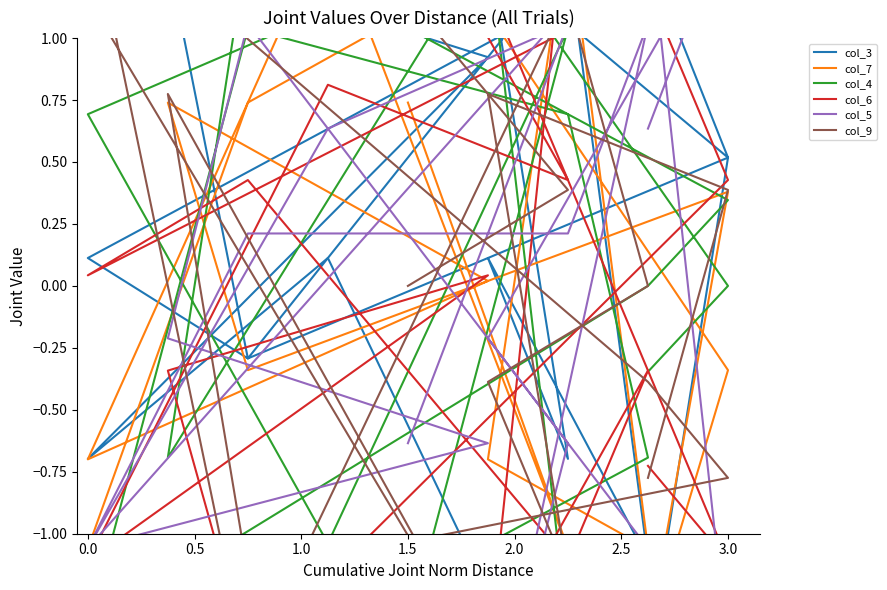

Where is the first local maximum for col_6?

1.0